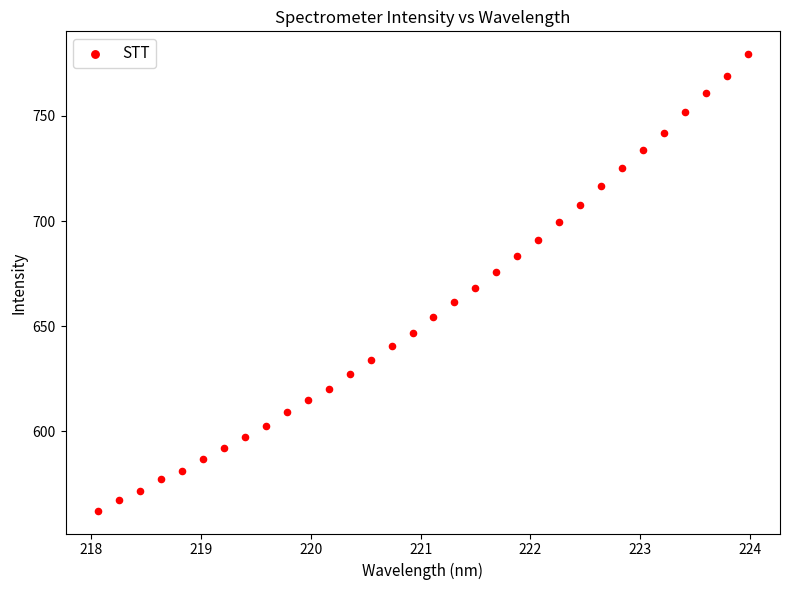

What is the range of X values (max minus min)?

5.9